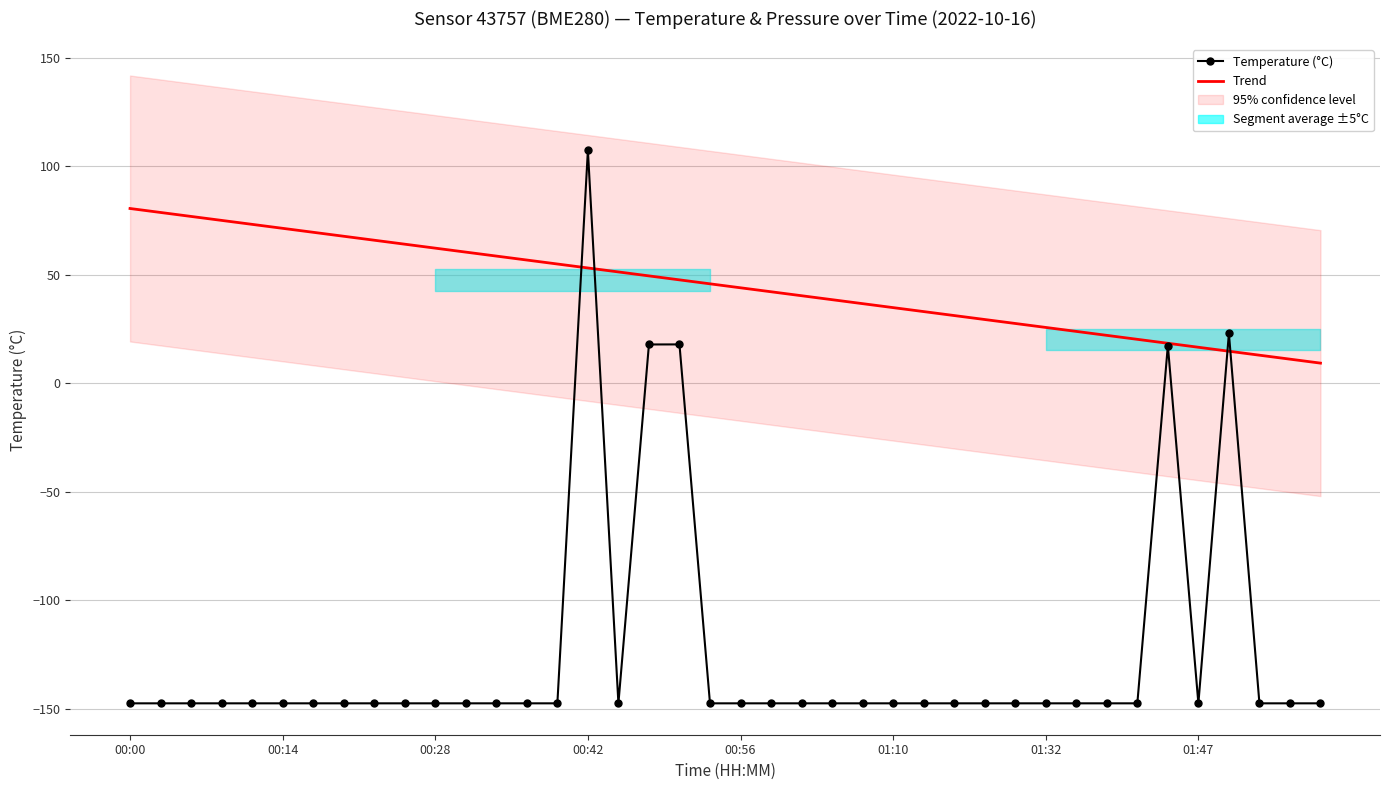

What is the highest value of the Temperature (°C) series?

107.4